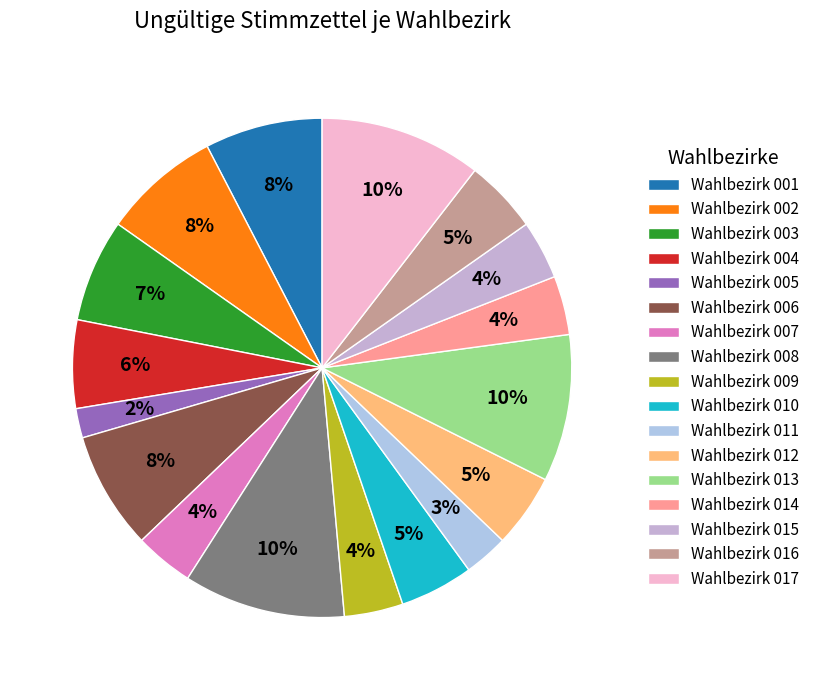

Does Wahlbezirk 002 account for over 50% of the chart?

No